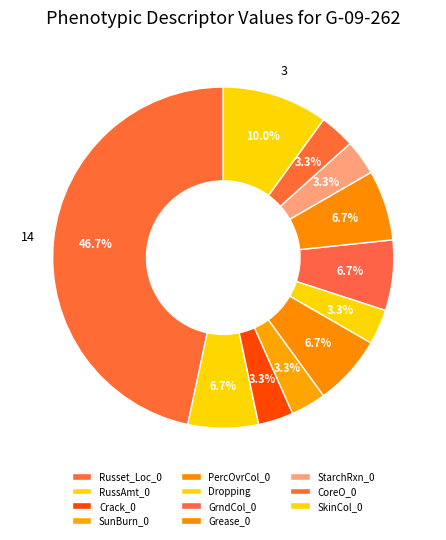

To the nearest percent, what is the difference between the largest and smallest slice percentages?

43%